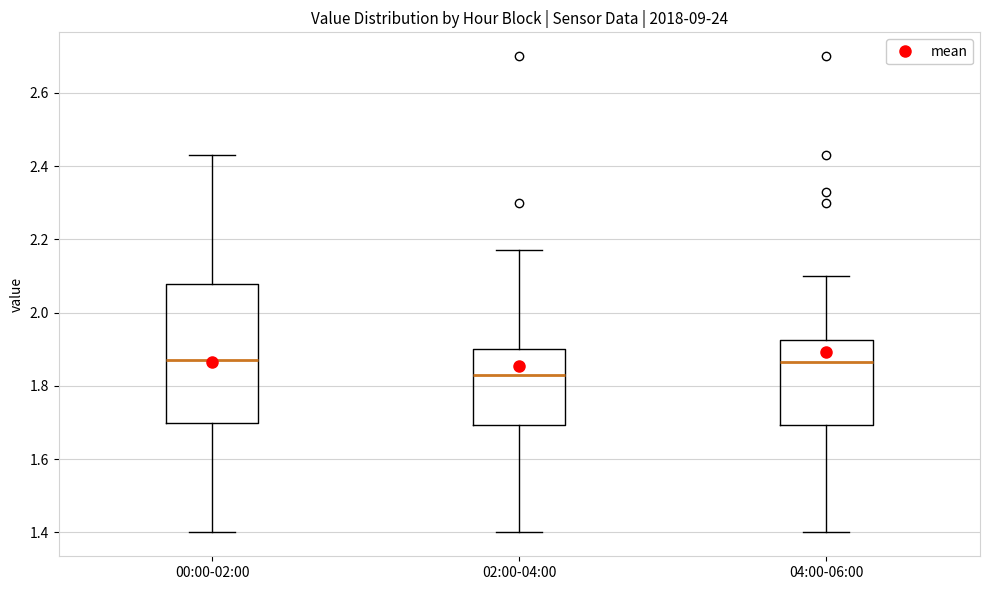

Reading left to right, read every box against the y-axis: the position of its median line, the range the box covers, and the ends of its whiskers. The values are not printed on the chart, so give them approximately, as read against the axis.

00:00-02:00: median 1.88, box 1.70 to 2.08, whiskers 1.40 to 2.44
02:00-04:00: median 1.84, box 1.70 to 1.90, whiskers 1.40 to 2.18
04:00-06:00: median 1.86, box 1.70 to 1.92, whiskers 1.40 to 2.10